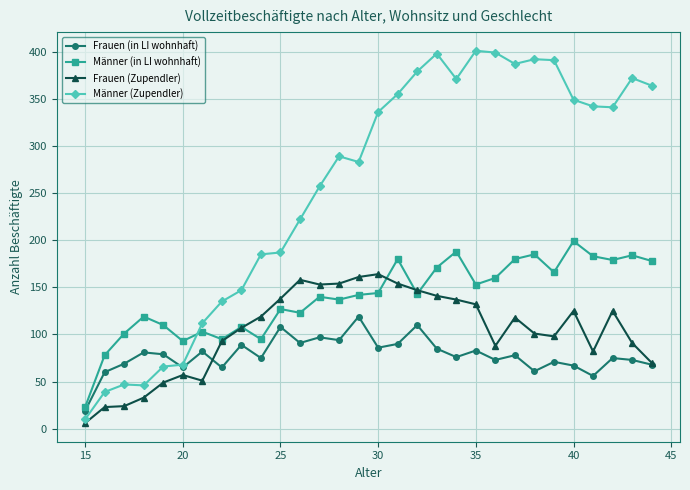

What is the maximum value for Männer (in LI wohnhaft)?

199